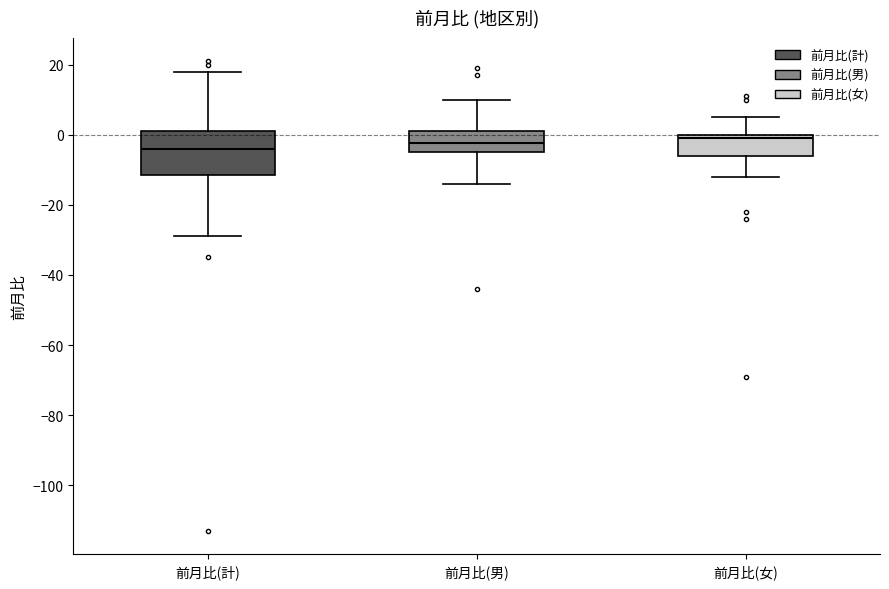

Reading left to right, transcribe this box plot: for each box, give where its median line is, the range the box spans, and where its two whiskers end, as read against the y-axis. The values are not printed on the chart, so give them approximately, as read against the axis.

前月比(計): median -4, box -12 to 2, whiskers -28 to 18
前月比(男): median -2, box -4 to 2, whiskers -14 to 10
前月比(女): median 0 (just below the box's upper edge), box -6 to 0, whiskers -12 to 6